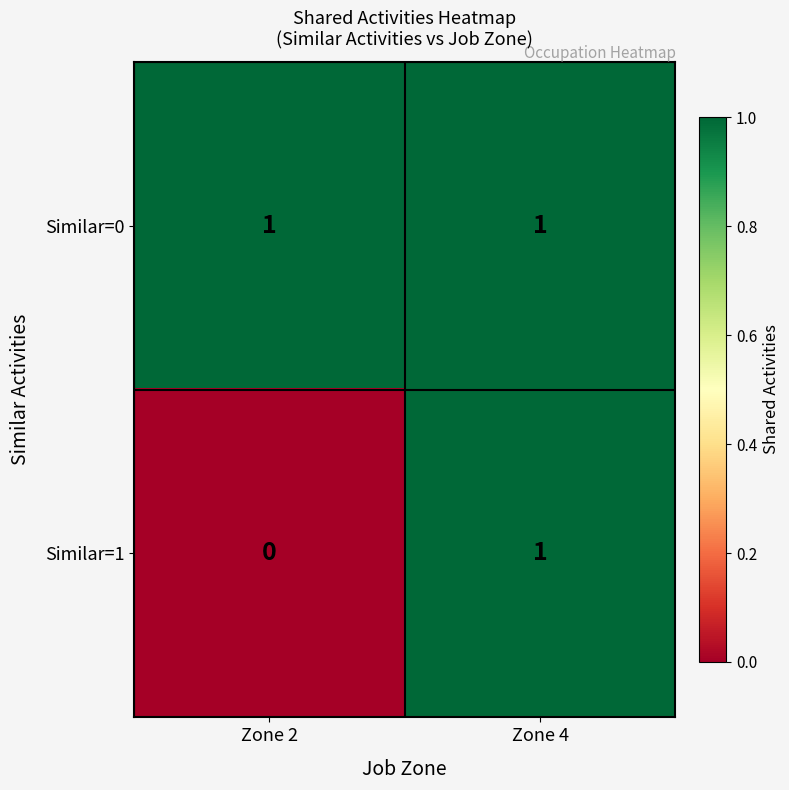

At which category is the sum across all series the highest?

Zone 4